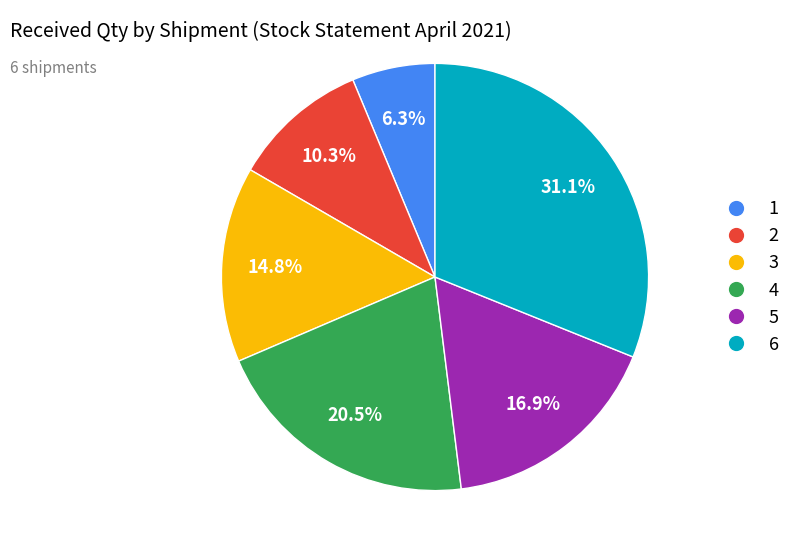

True or false: 3 accounts for 20% of the total.

False